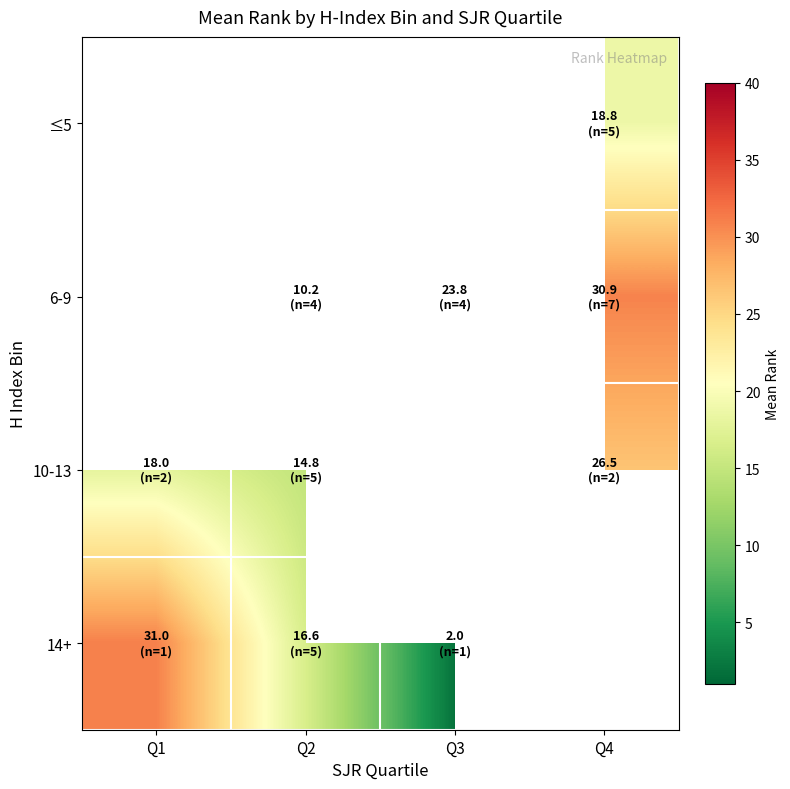

How many series are shown in this chart?

4